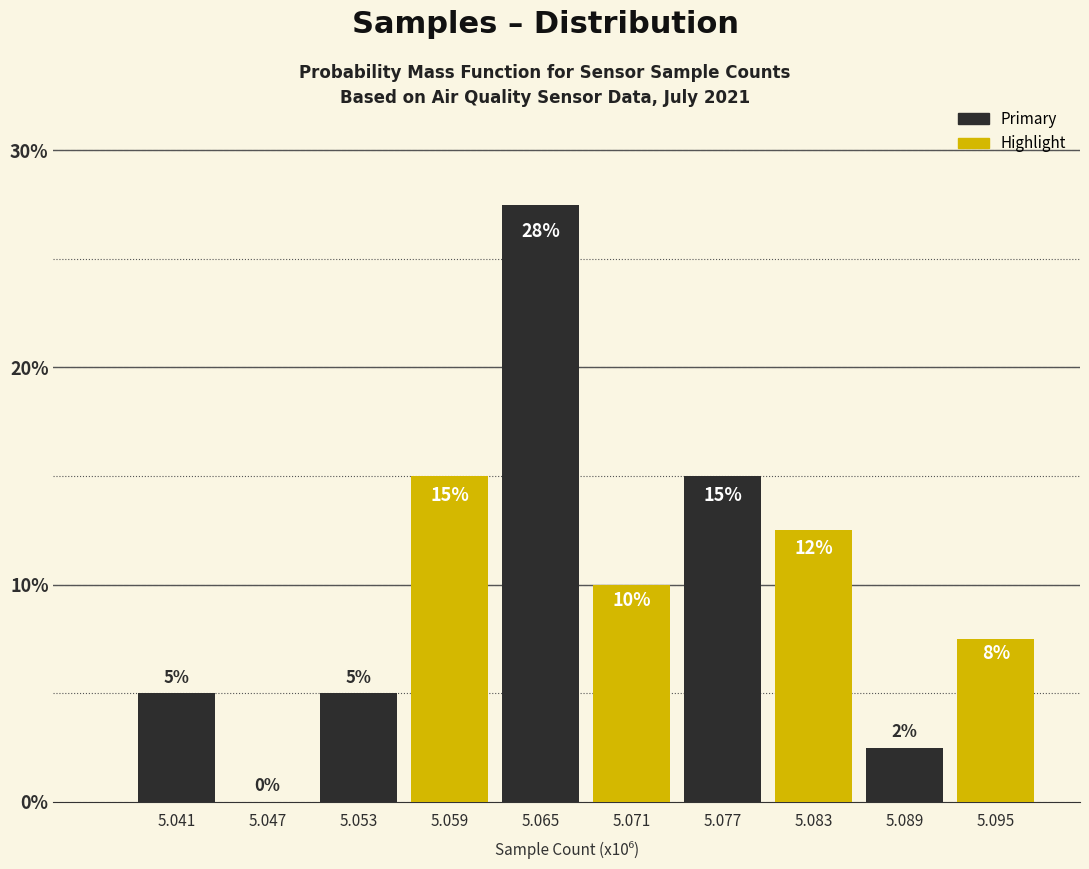

What is the maximum value shown in the chart?

27.5